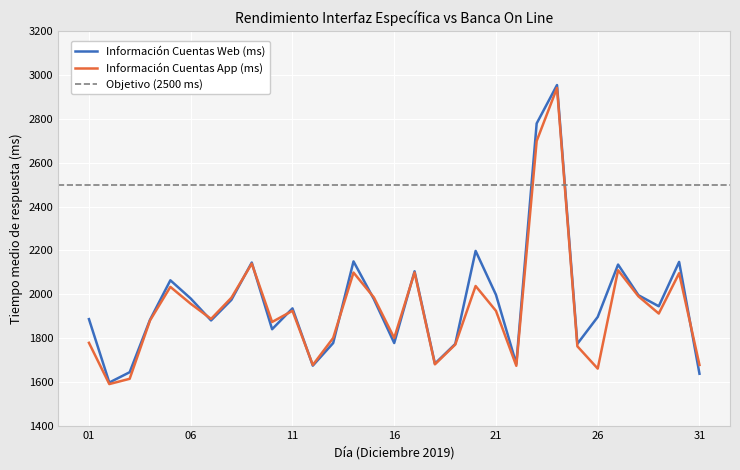

After their last crossing, which series has the higher values: Información Cuentas Web (ms) or Información Cuentas App (ms)?

Información Cuentas App (ms)